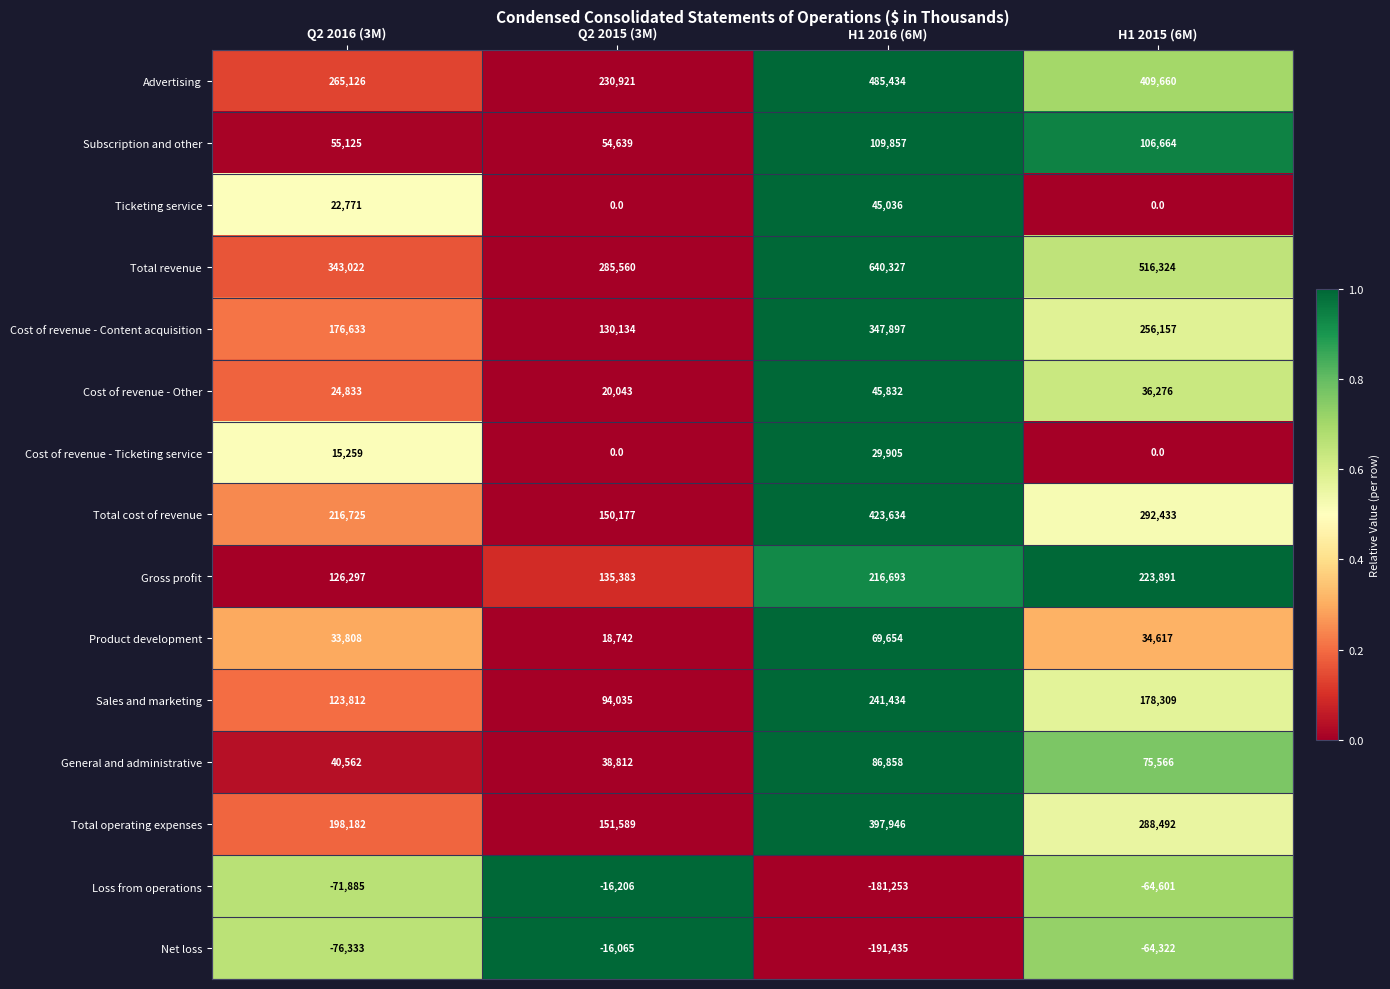

Which series changed the most between Q2 2015 (3M) and H1 2015 (6M)?

Total revenue